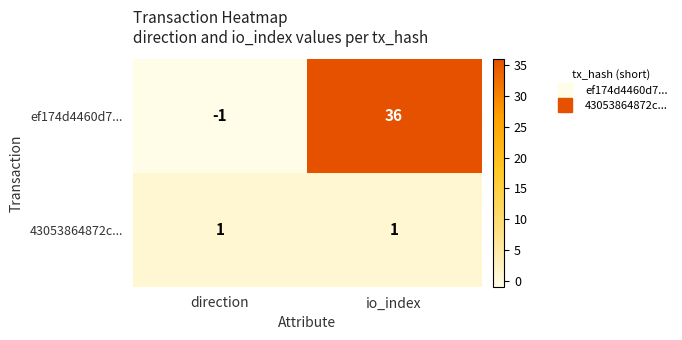

Which label corresponds to the smallest value in the chart?

direction